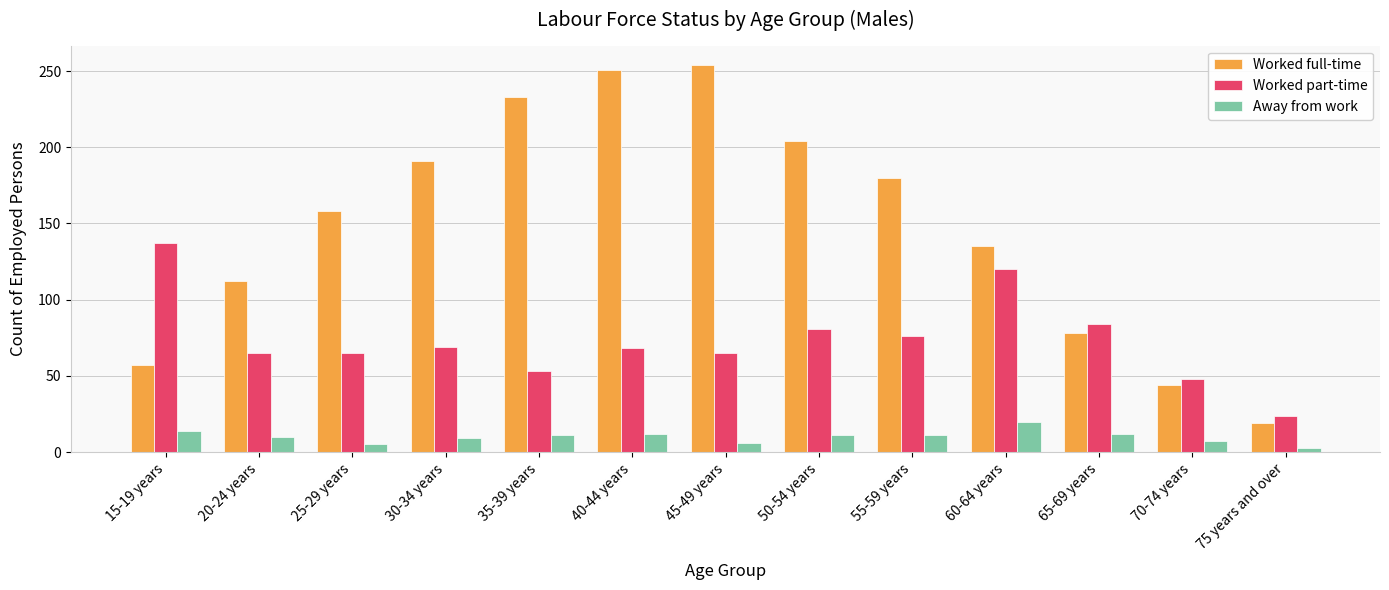

The value of Worked part-time at 40-44 years is 27. True or false?

False